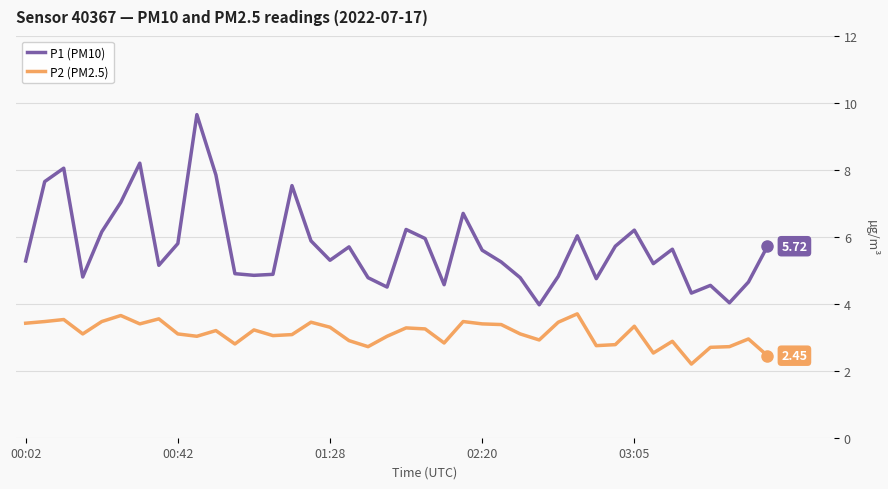

Which series has the widest spread of values?

P1 (PM10)